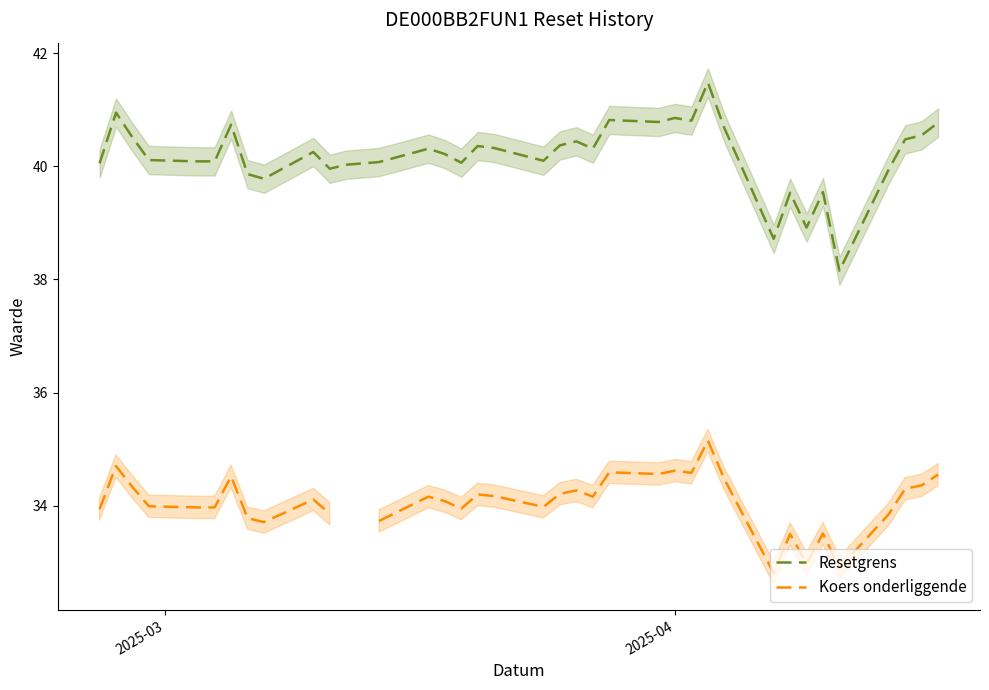

What is the lowest value of the Resetgrens series?

38.2